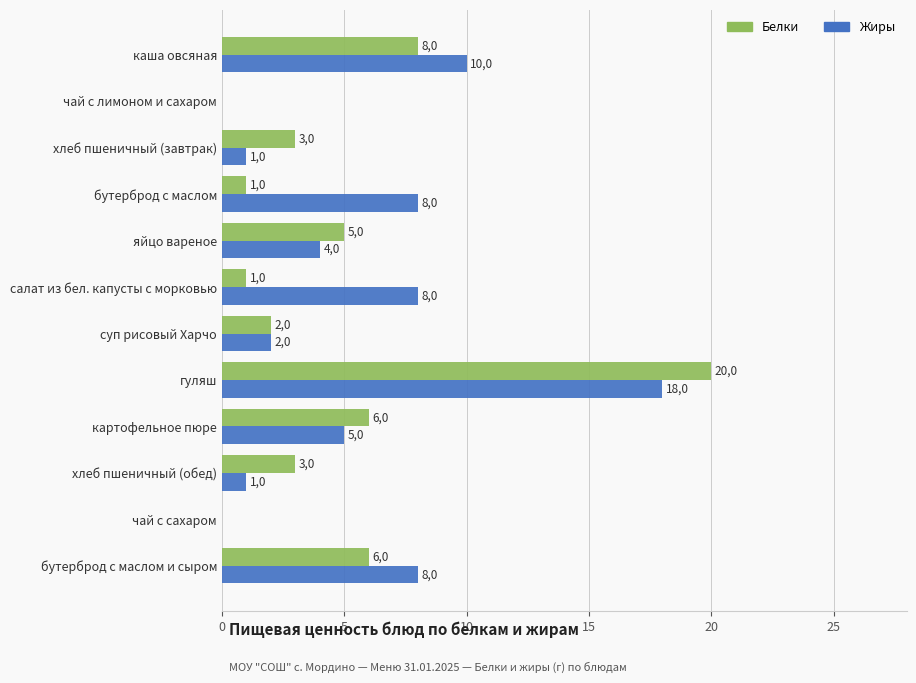

At how many categories does at least one series exceed 18?

1